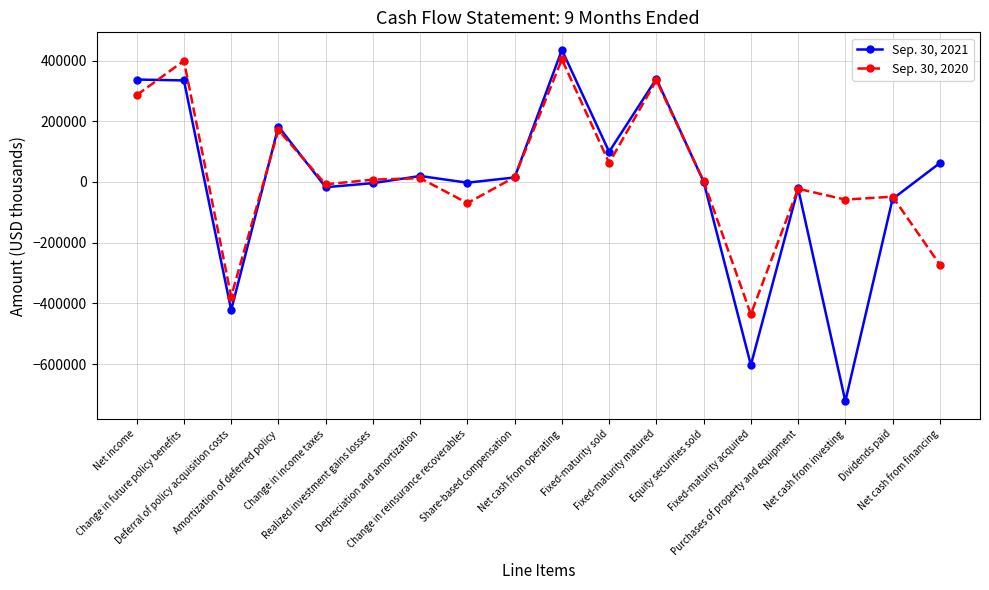

What is the spread (max minus min) of values at Equity securities sold?

1792